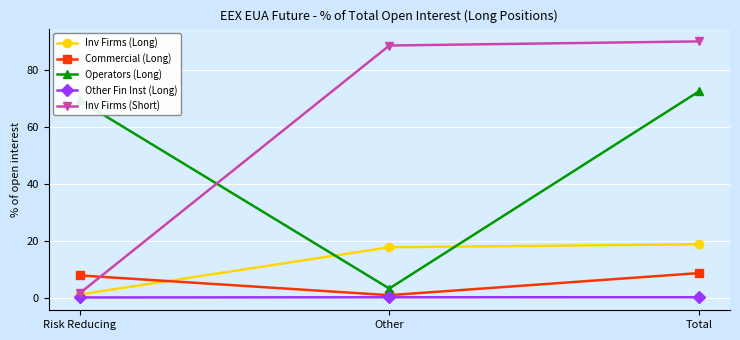

At which label does Inv Firms (Long) reach its minimum?

Risk Reducing